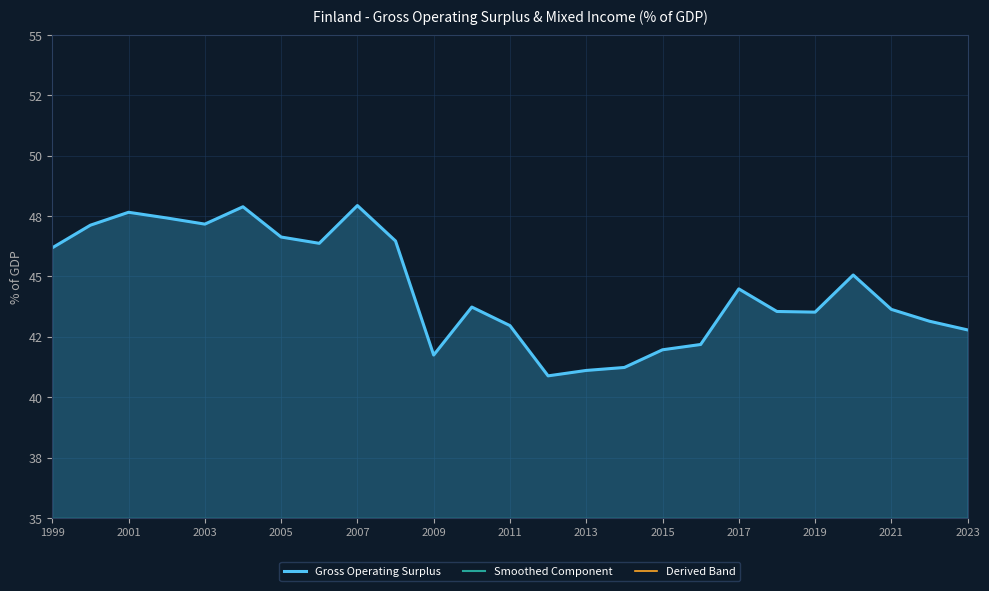

At which label does Derived Band reach its peak?

2007